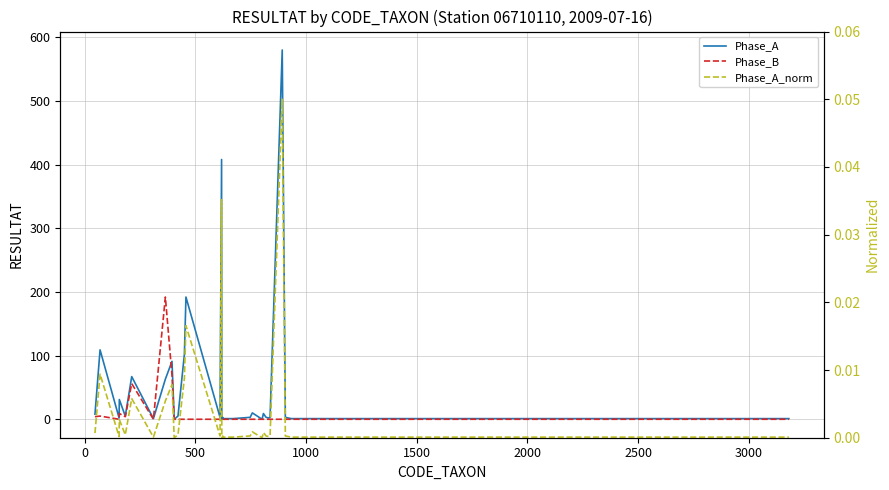

True or false: Phase_A and Phase_A_norm intersect in this chart.

False